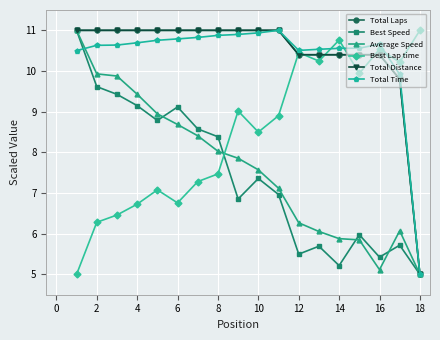

Which series has the widest spread of values?

Total Laps